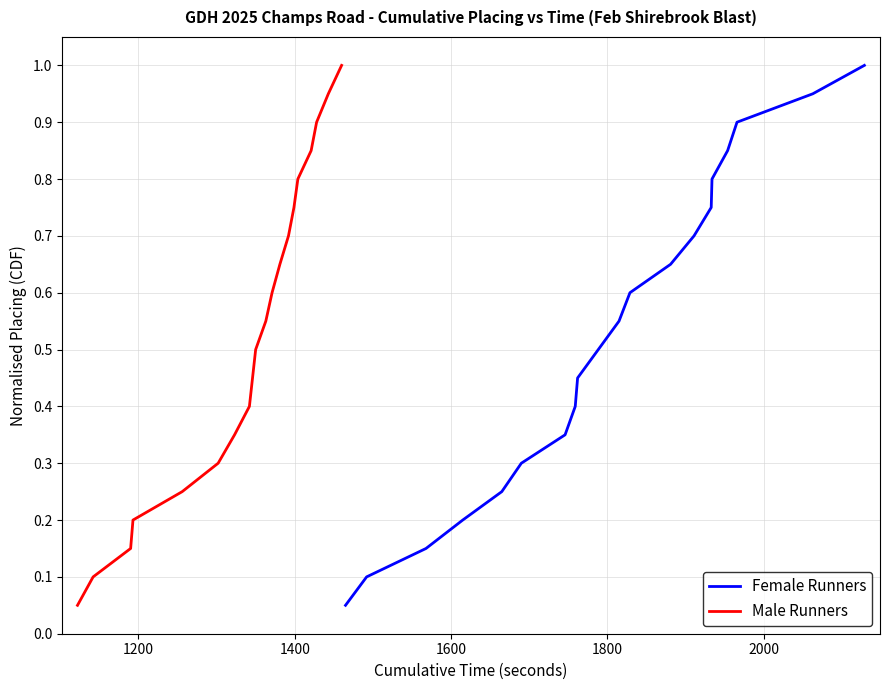

What is the highest value of the Male Runners series?

1.0